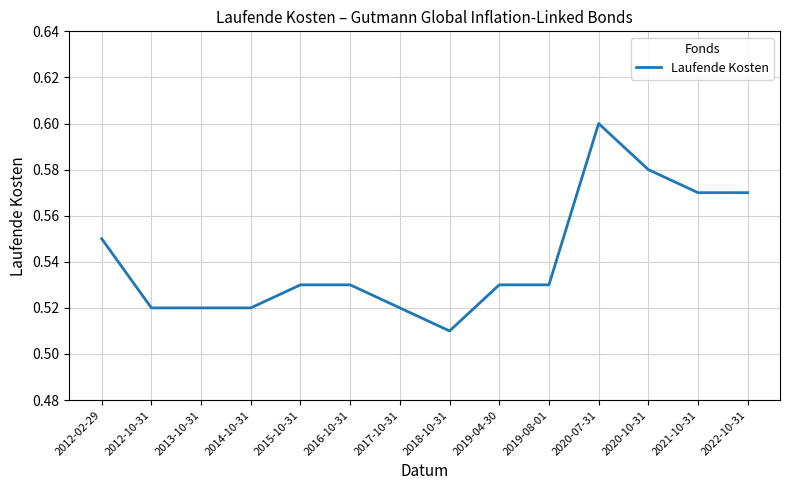

What position from the left is 2017-10-31?

7